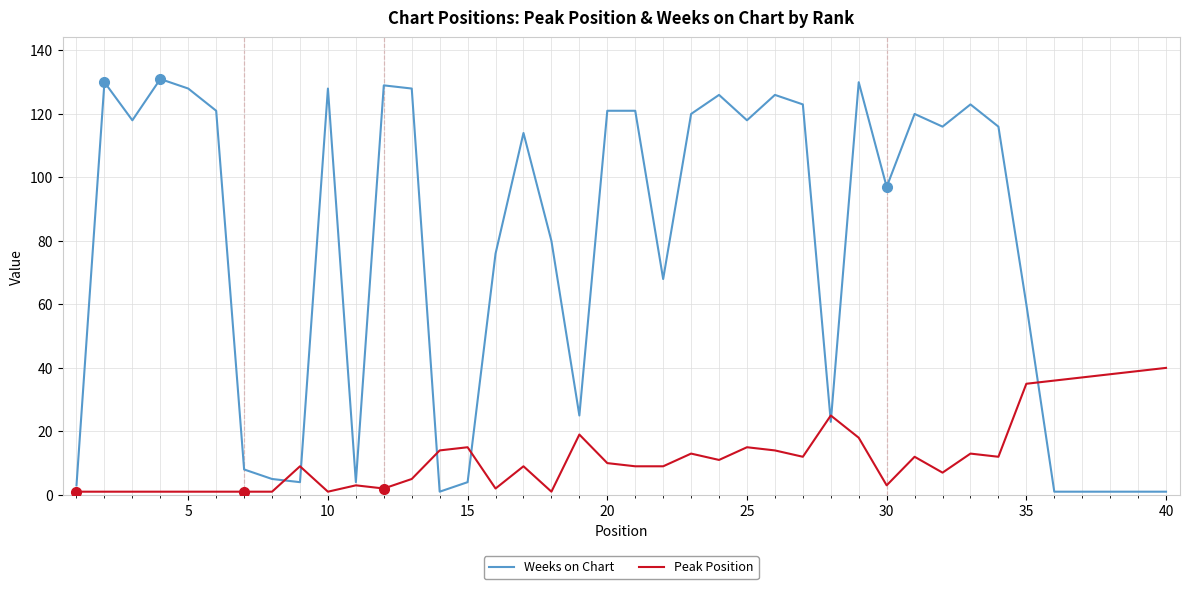

How many lines are shown in the chart?

2